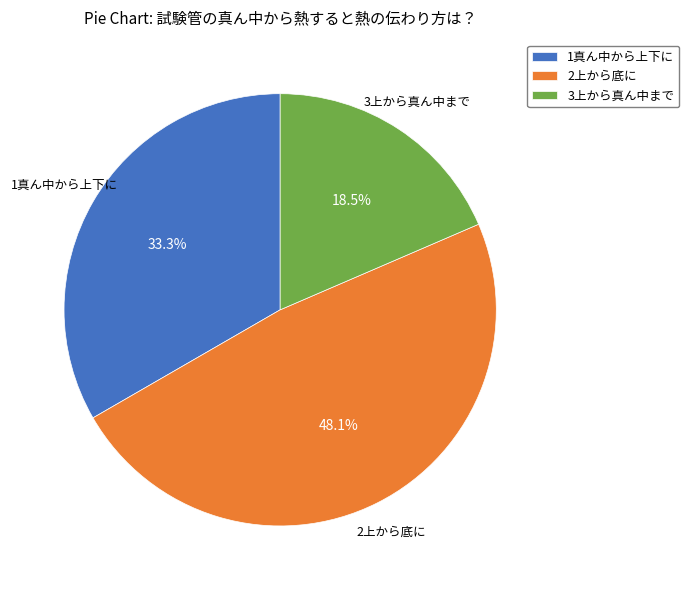

To the nearest percent, what is the difference between the largest and smallest slice percentages?

30%